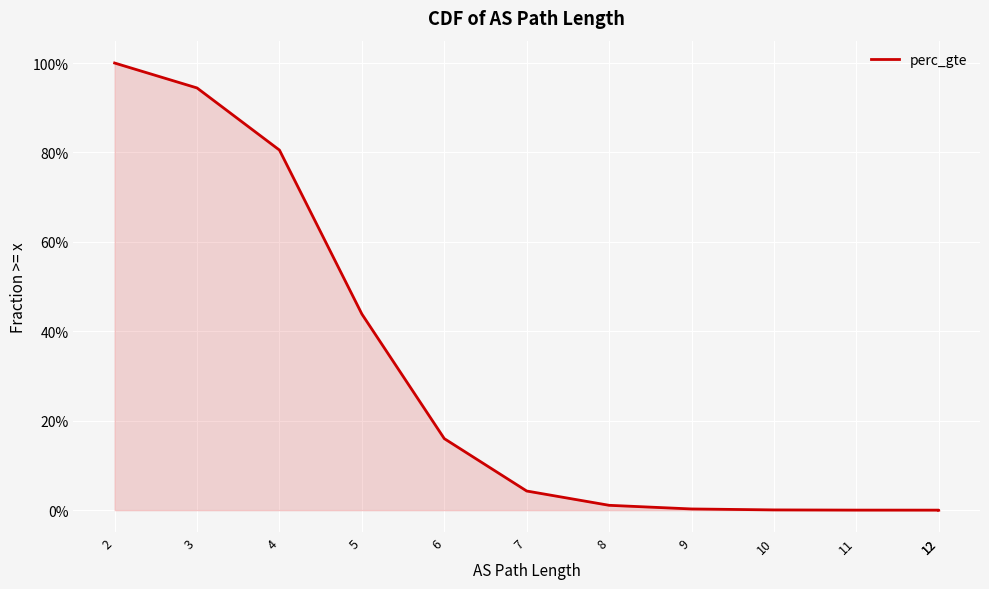

True or false: the data shows 0.0 at 10.

False